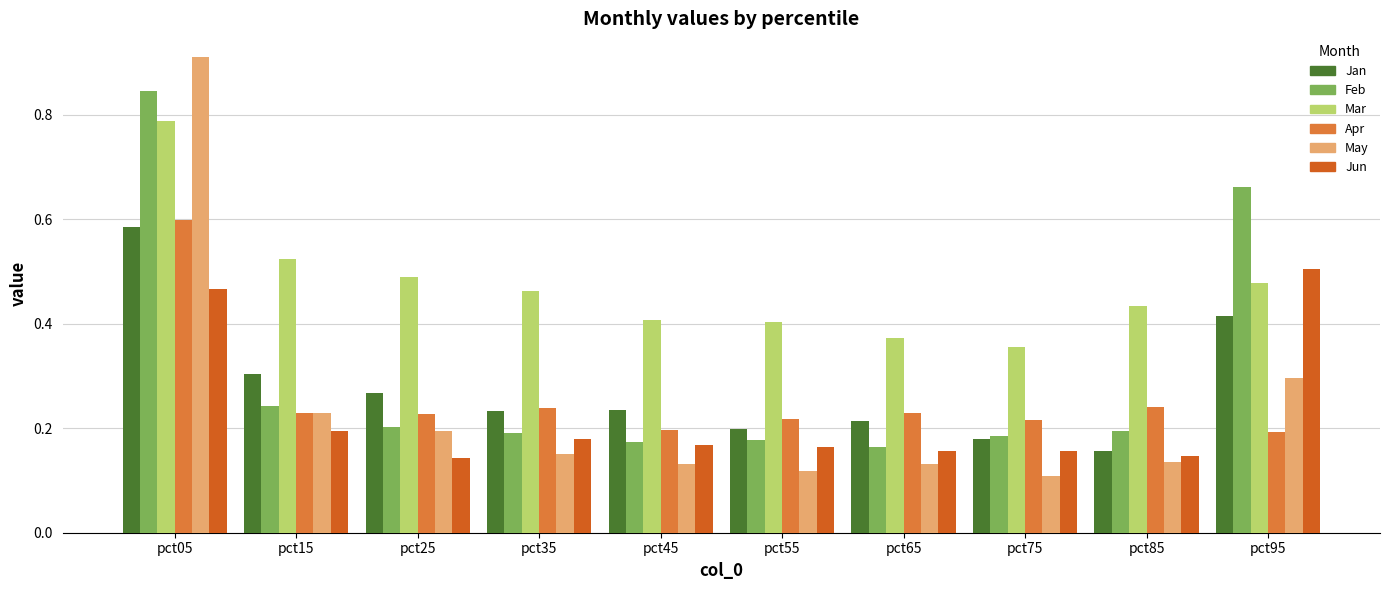

The value of Jan at pct45 is 0.2. True or false?

True